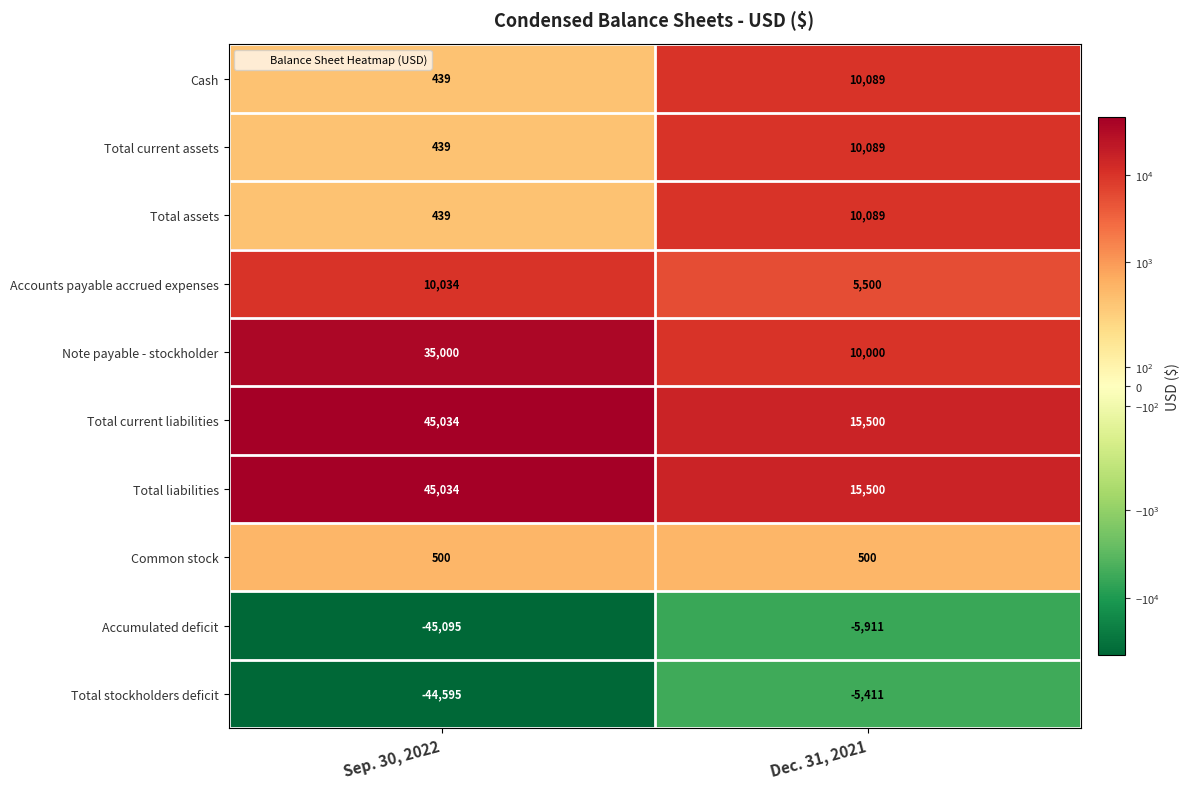

Rank the categories by Note payable - stockholder value from highest to lowest.

Sep. 30, 2022, Dec. 31, 2021